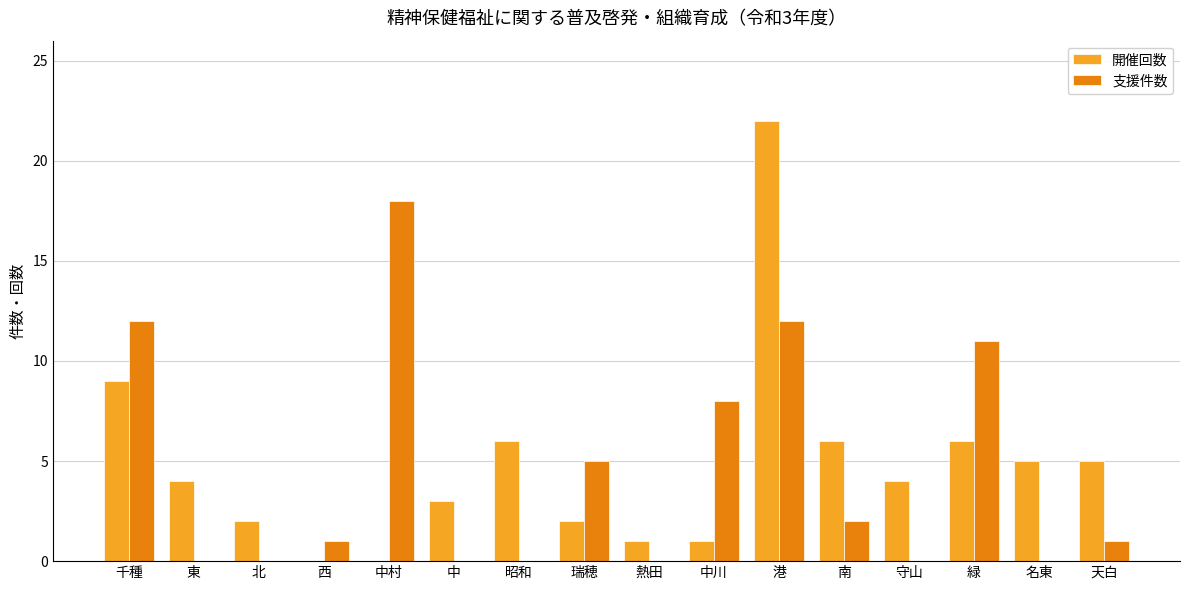

Where is 支援件数 nearest to the value 9?

中川